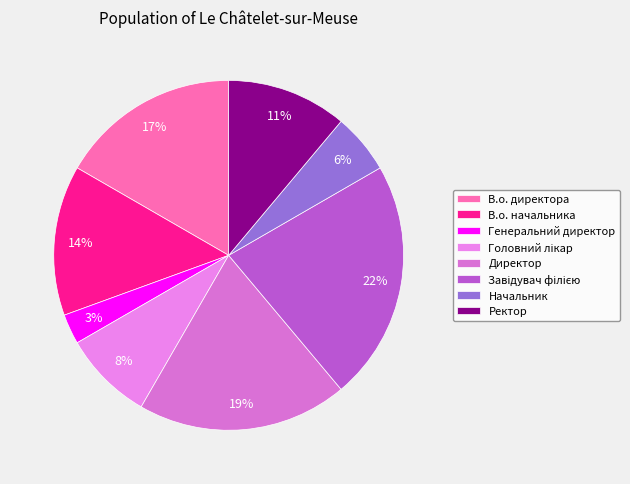

Count the number of slices in the pie.

8